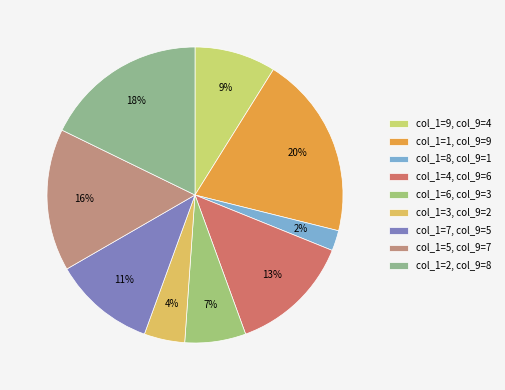

Does any single category account for the majority?

No